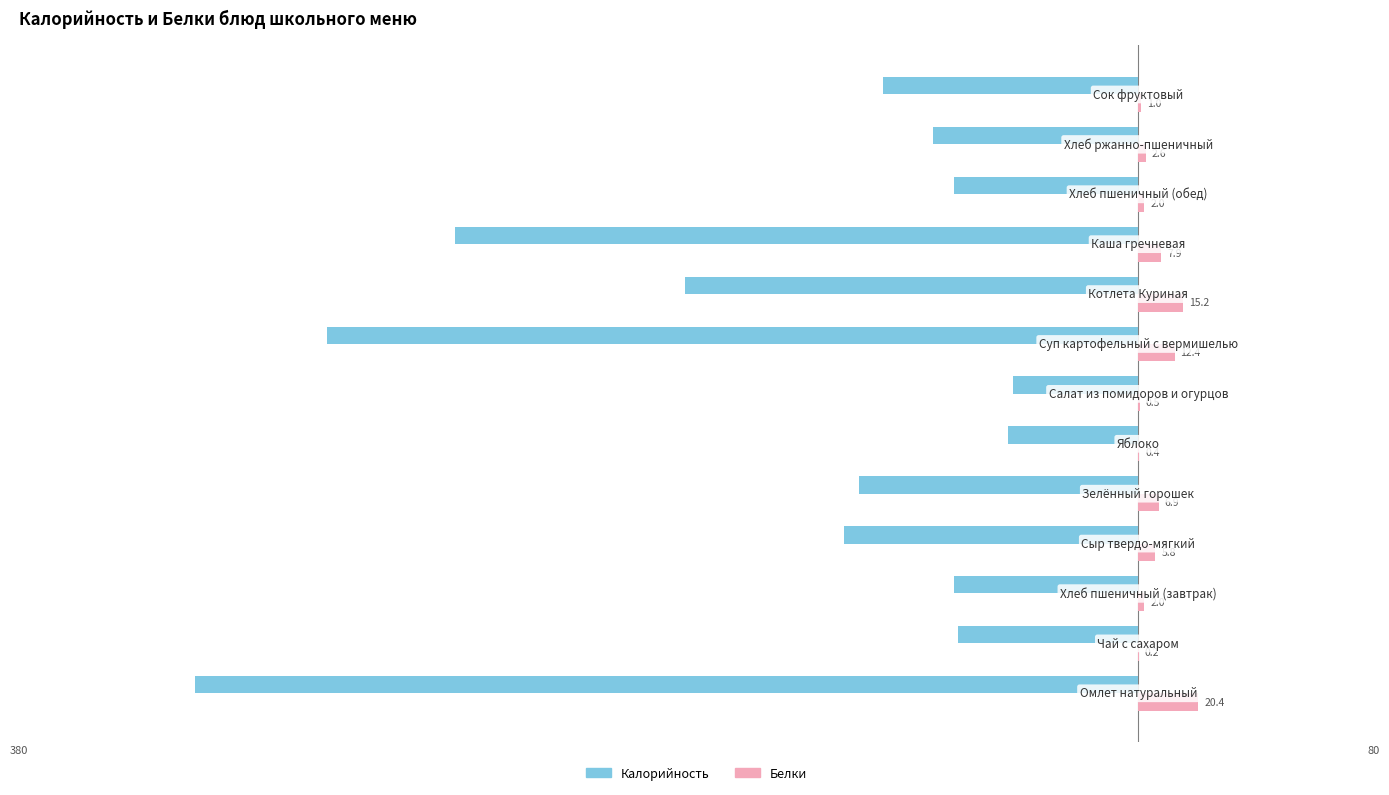

What are all the series names shown in the legend?

Калорийность, Белки